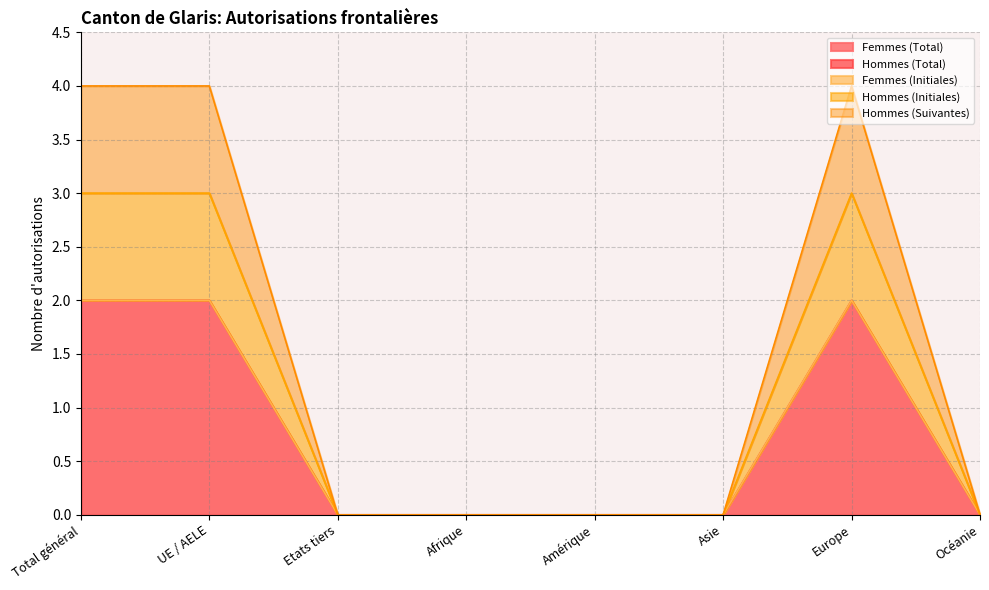

Does the chart display data point markers on the line(s)?

No